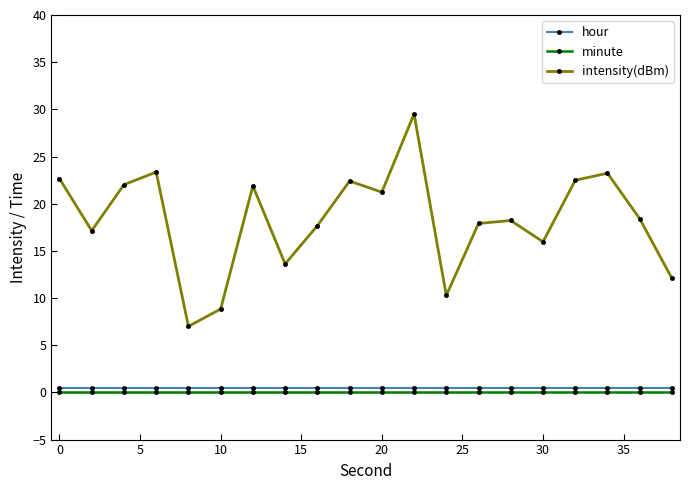

Which series has the widest spread of values?

intensity(dBm)